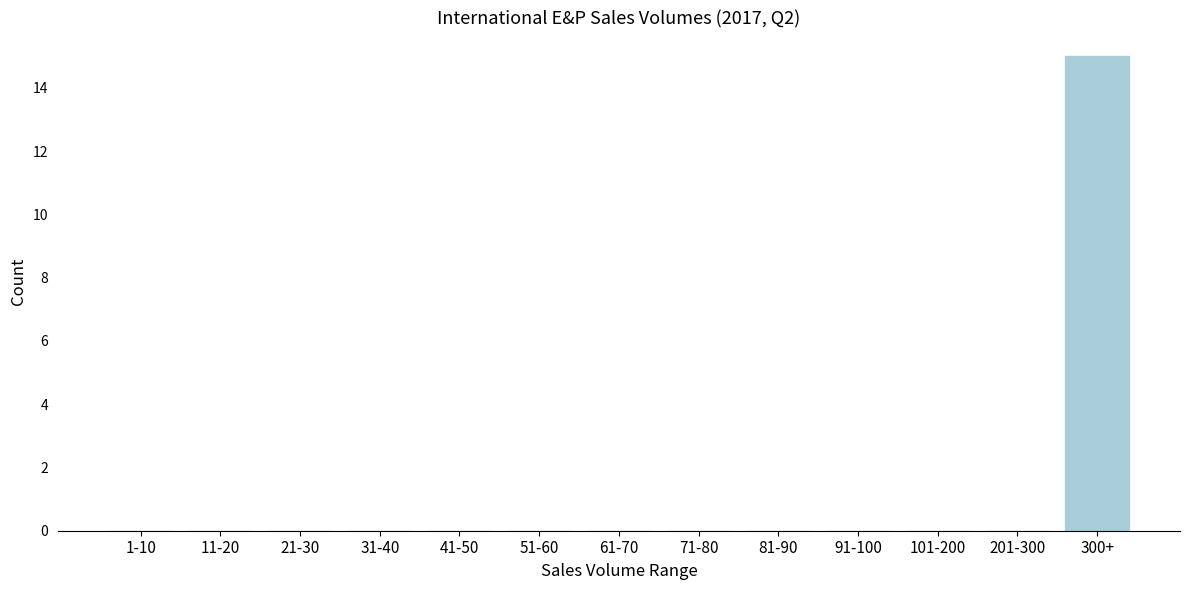

Reading left to right, transcribe all the data shown in this chart.

1-10=0	11-20=0	21-30=0	31-40=0	41-50=0	51-60=0	61-70=0	71-80=0	81-90=0	91-100=0	101-200=0	201-300=0	300+=15